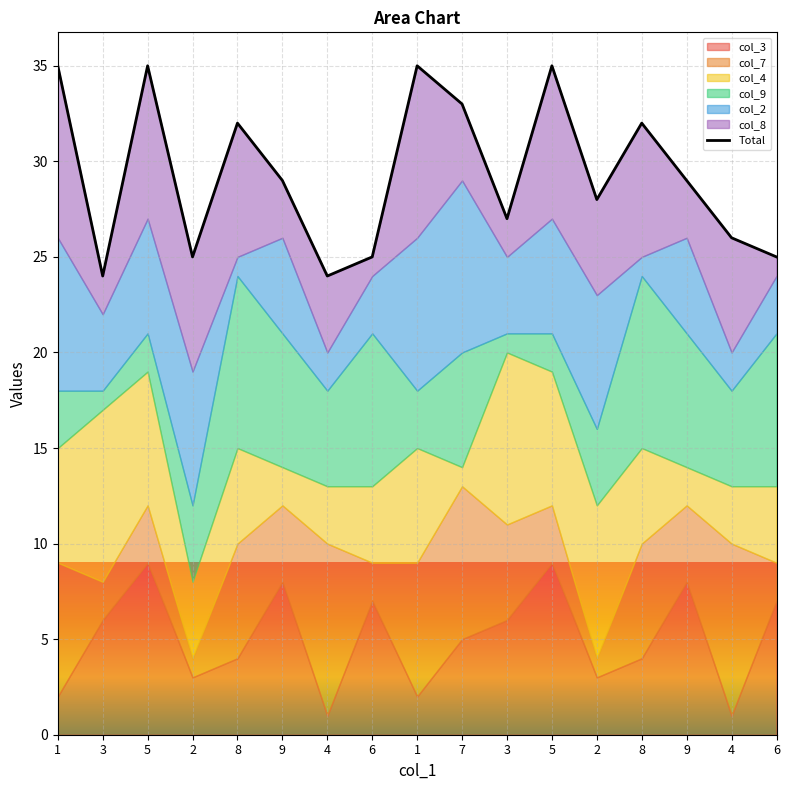

What is the ratio of the value at 6 to the value at 2?

0.9